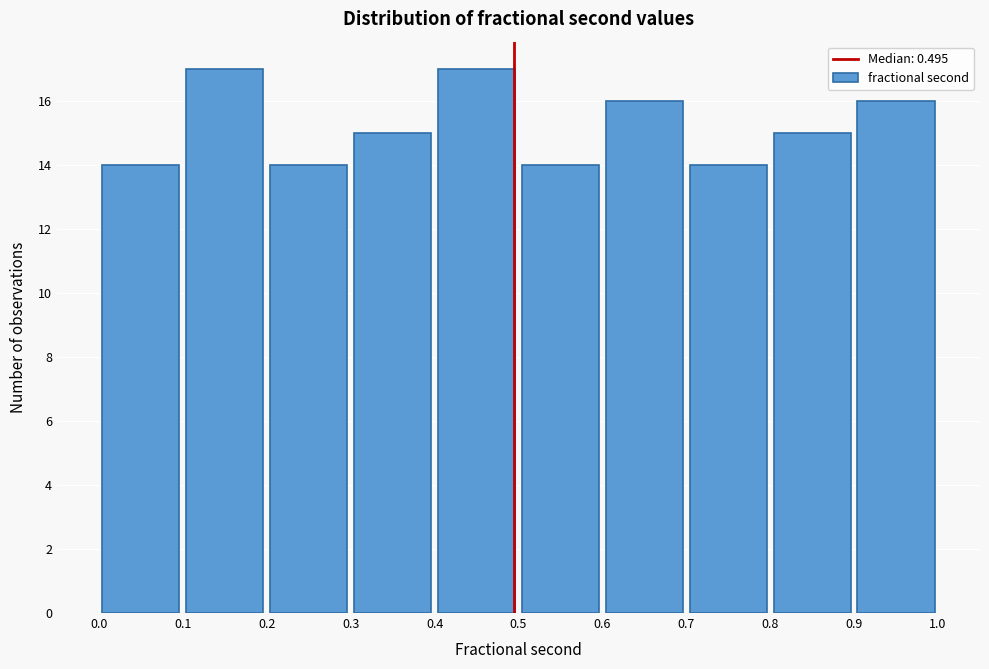

Reading left to right, list every bar in this chart as the range it spans on the x-axis followed by its height. The values are not printed on the chart, so give them approximately, as read against the axis.

0.0 to 0.1: 14
0.1 to 0.2: 17
0.2 to 0.3: 14
0.3 to 0.4: 15
0.4 to 0.5: 17
0.5 to 0.6: 14
0.6 to 0.7: 16
0.7 to 0.8: 14
0.8 to 0.9: 15
0.9 to 1.0: 16